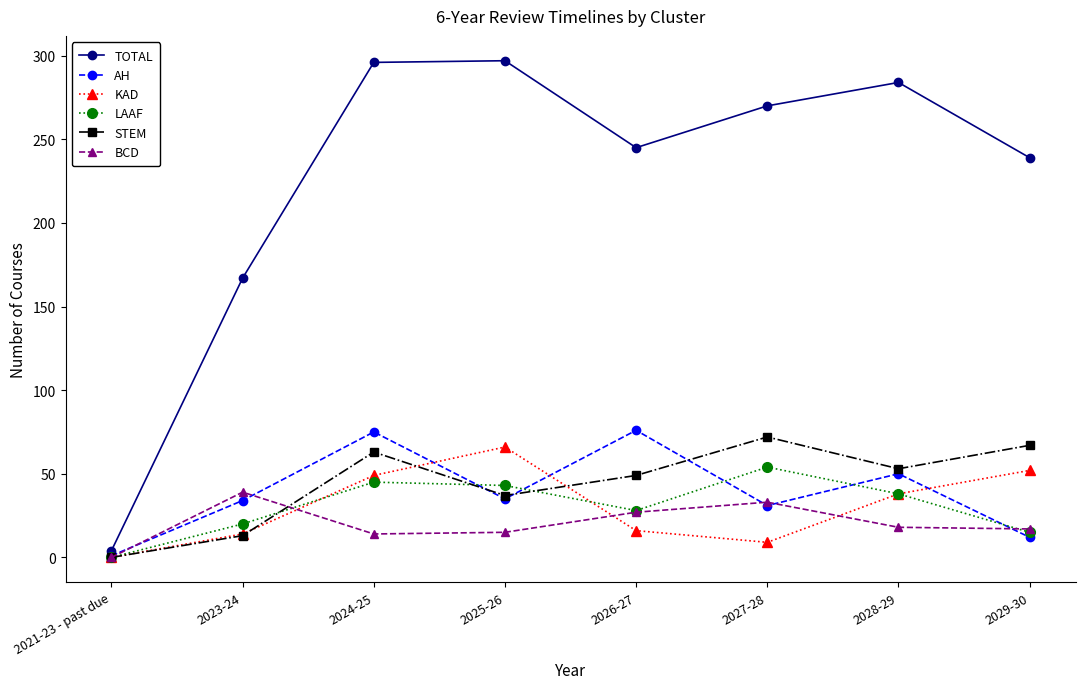

At which label is AH closest to 38?

2025-26